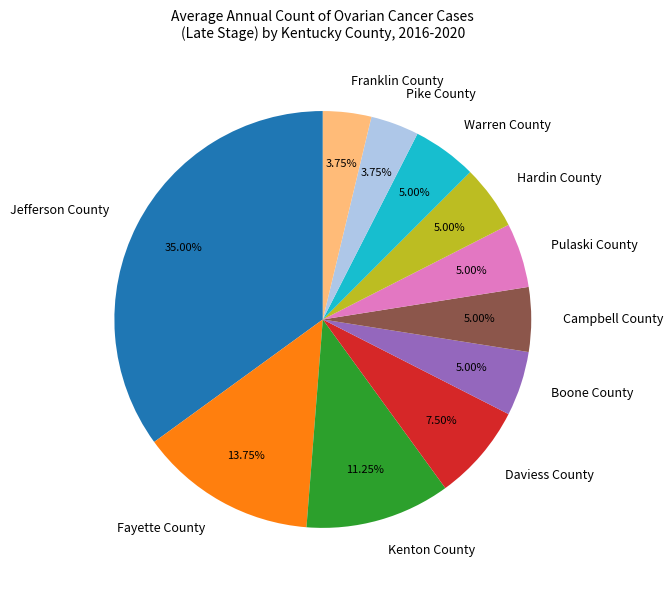

True or false: Warren County accounts for 1% of the total.

False